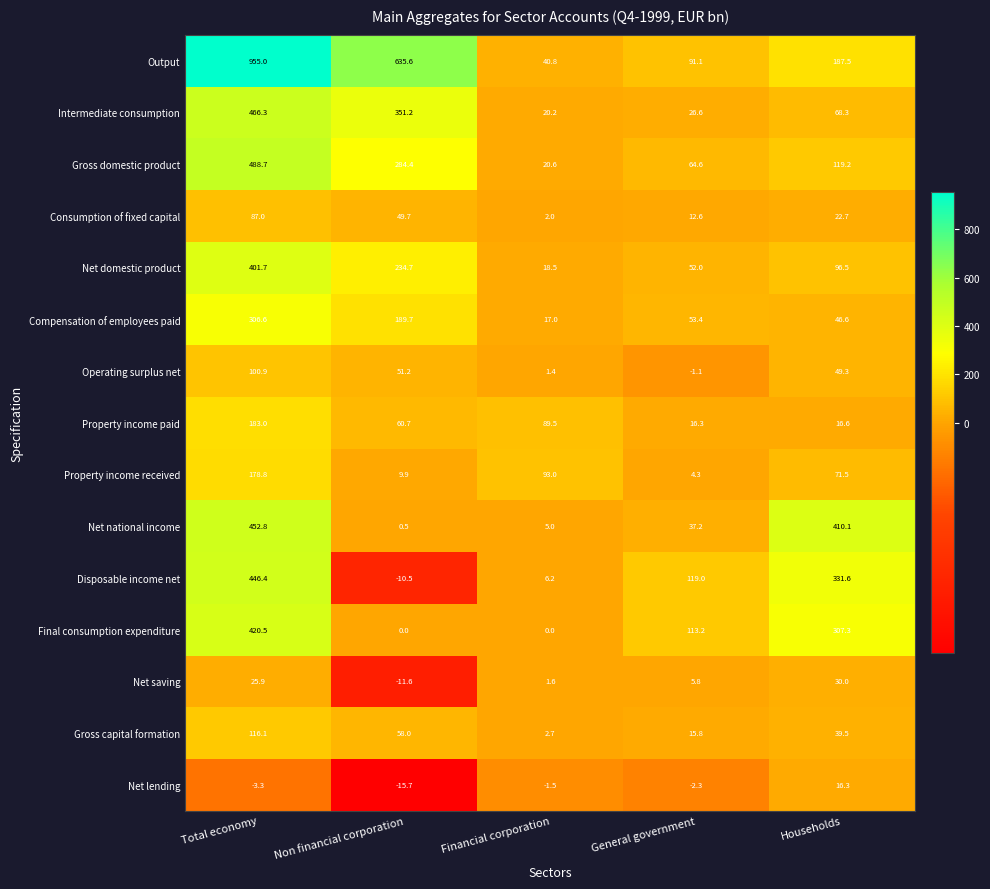

What is the total value across all series at Total economy?

4626.4